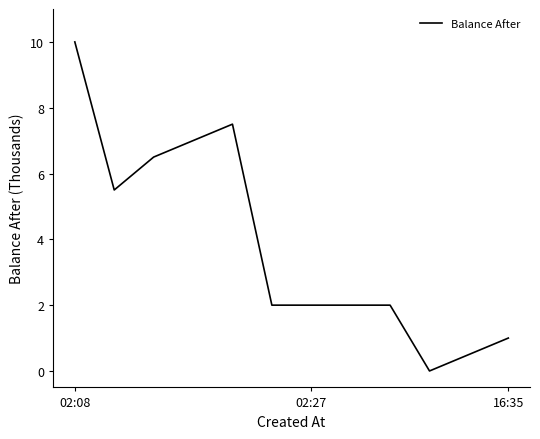

Does the chart display data point markers on the line(s)?

No